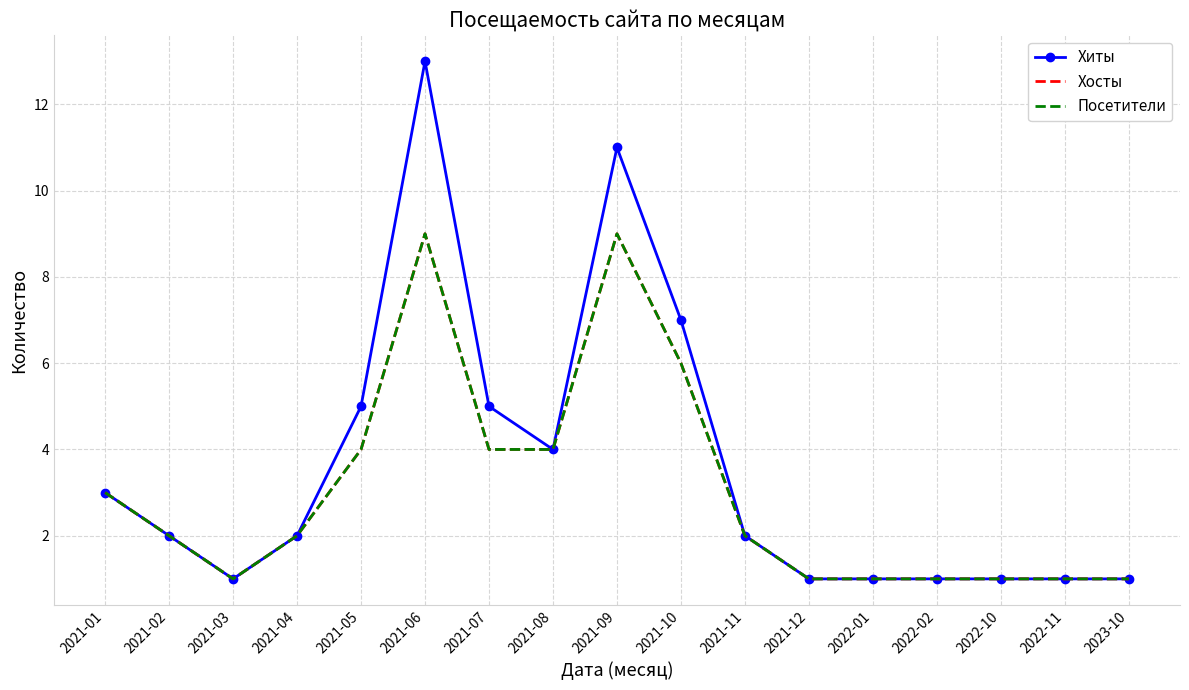

What is the sum of the Хиты values at 2023-10 and 2021-09?

12